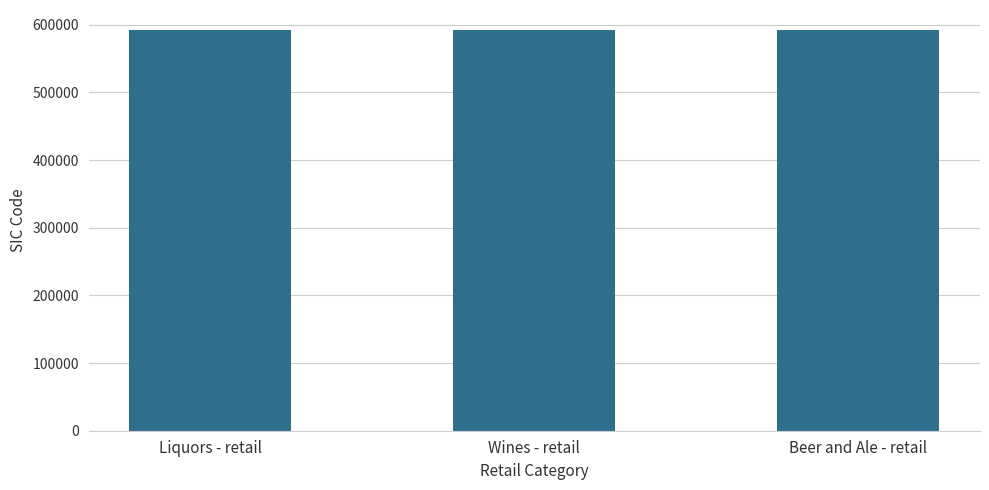

How many data points are less than 592103?

1